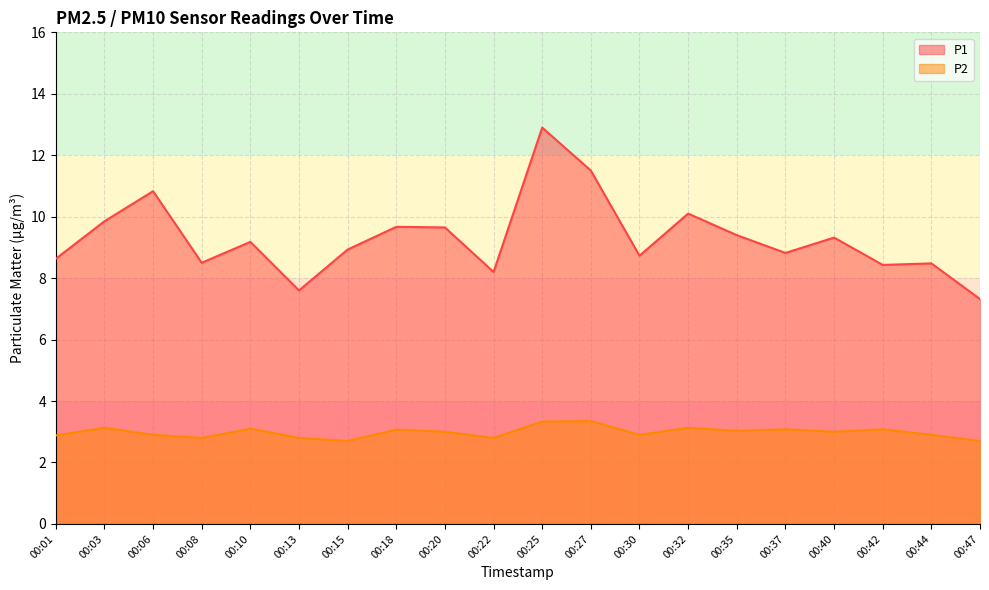

What is the value of the P1 point at the 5th from the left?

9.2